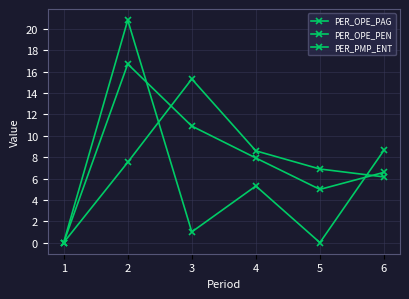

How many lines are shown in the chart?

3